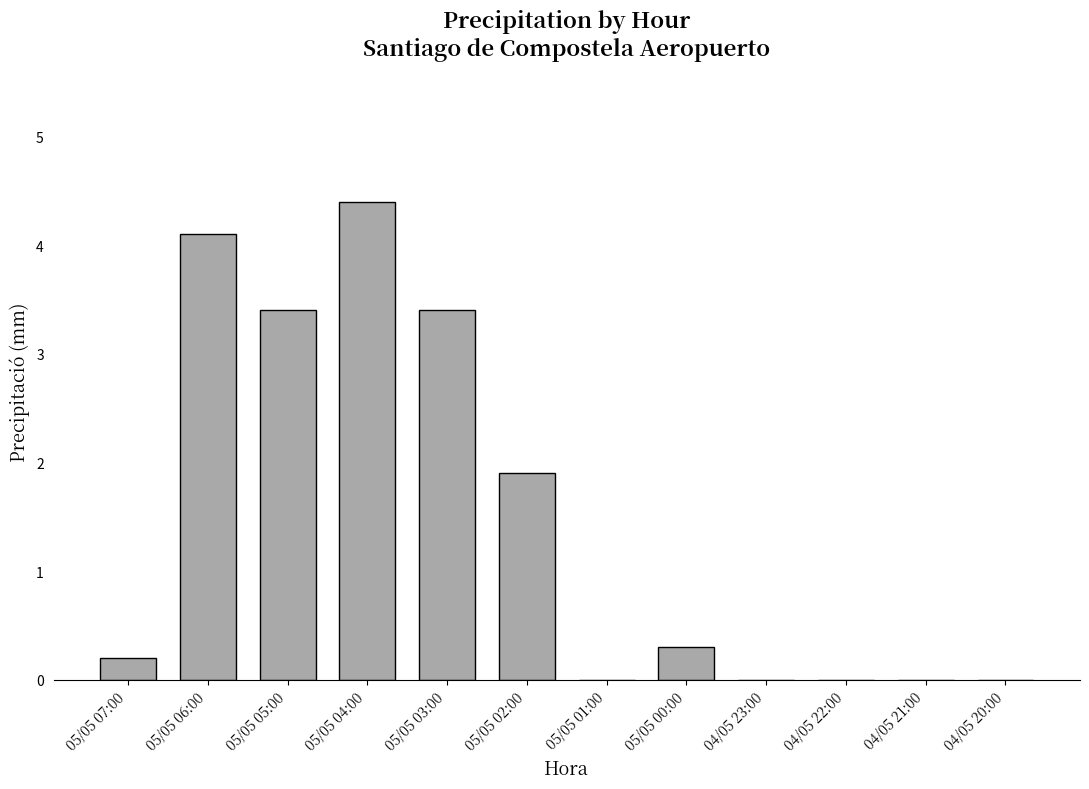

What is the difference between the values at 04/05 23:00 and 05/05 02:00?

1.9